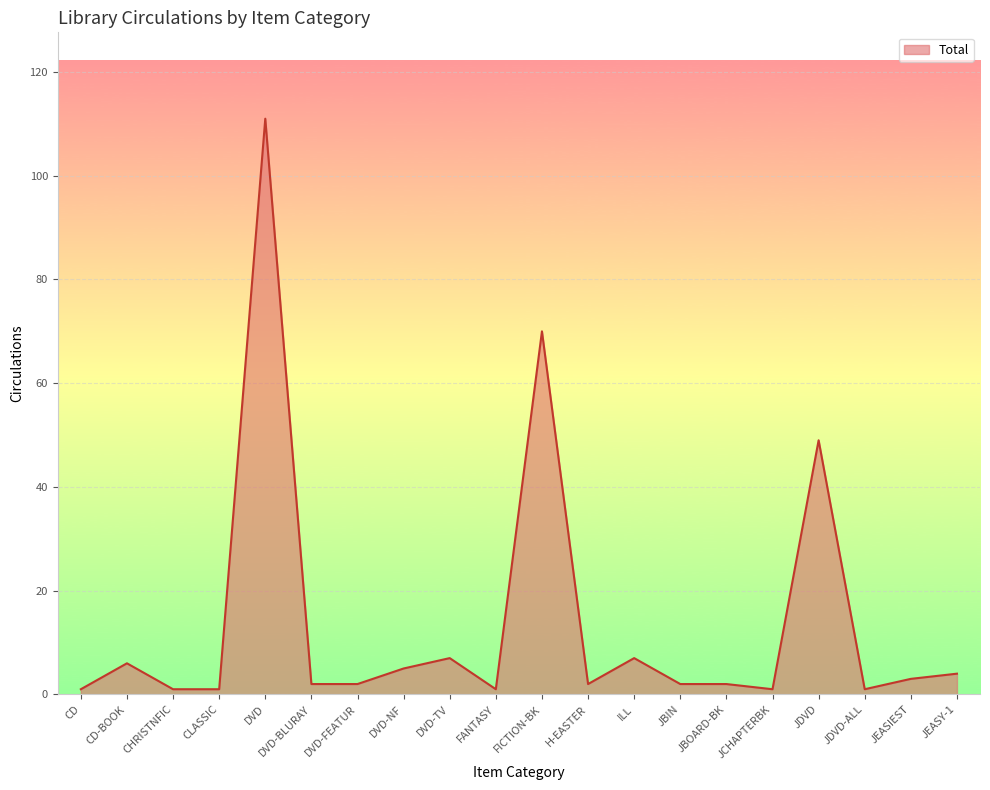

Approximately how many times larger is the value at JDVD compared to DVD-TV?

7.0